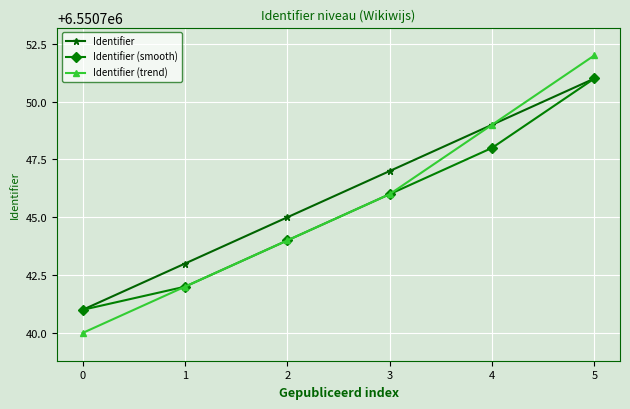

What is the difference between the maximum and minimum values in the Identifier series?

10